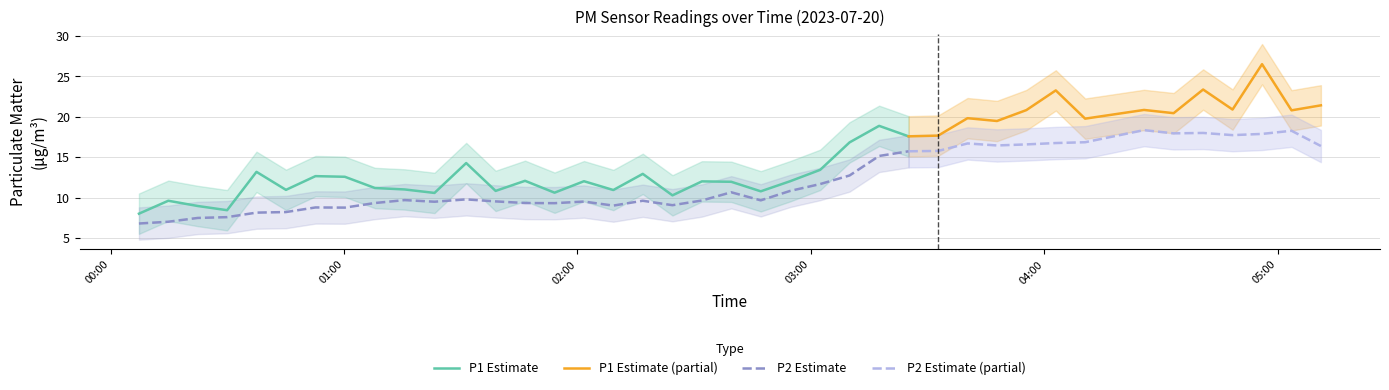

List the labels in order of P1 value, largest first.

04:56, 04:40, 04:02, 05:11, 04:48, 04:25, 03:55, 05:03, 04:33, 03:40, 04:10, 03:47, 03:17, 03:32, 03:25, 03:09, 01:31, 03:02, 00:37, 02:16, 00:52, 01:00, 01:46, 02:01, 02:54, 02:31, 02:39, 01:07, 01:15, 00:45, 02:09, 01:38, 02:47, 01:54, 01:23, 02:24, 00:14, 00:22, 00:29, 00:07